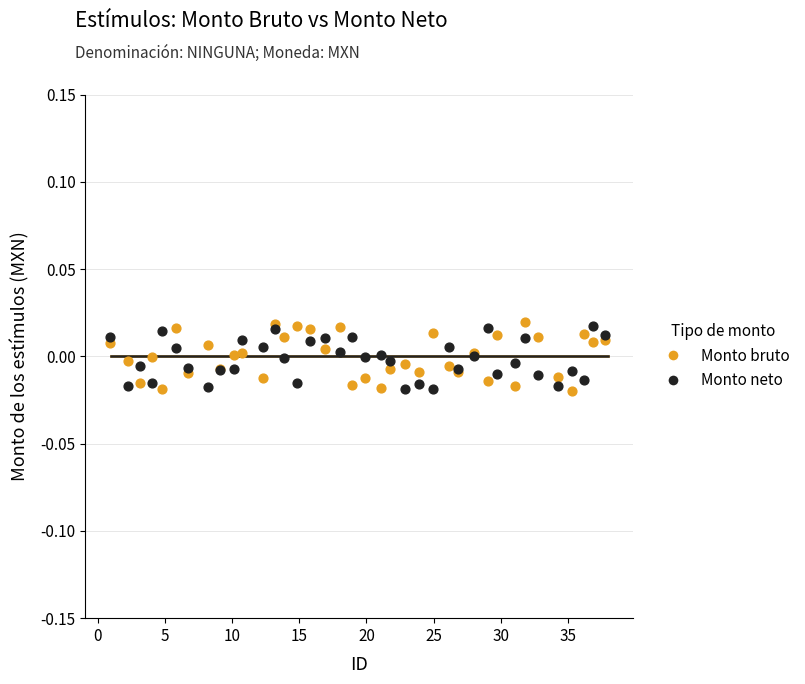

What is the X range (max minus min) for the scatter plot?

36.8